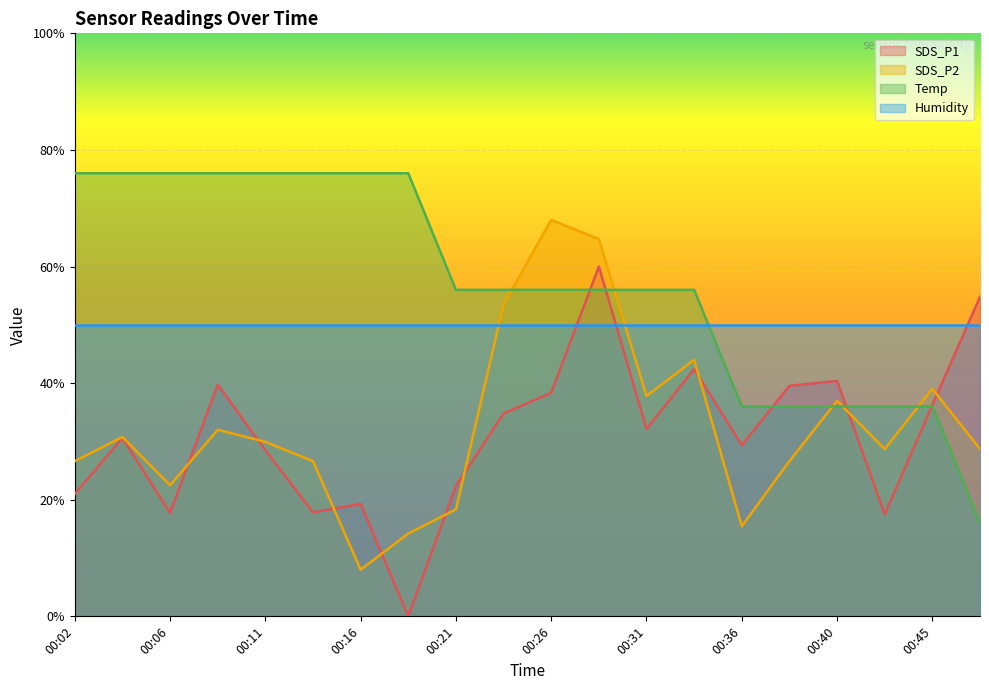

What is the average value of the SDS_P1 series?

31.1